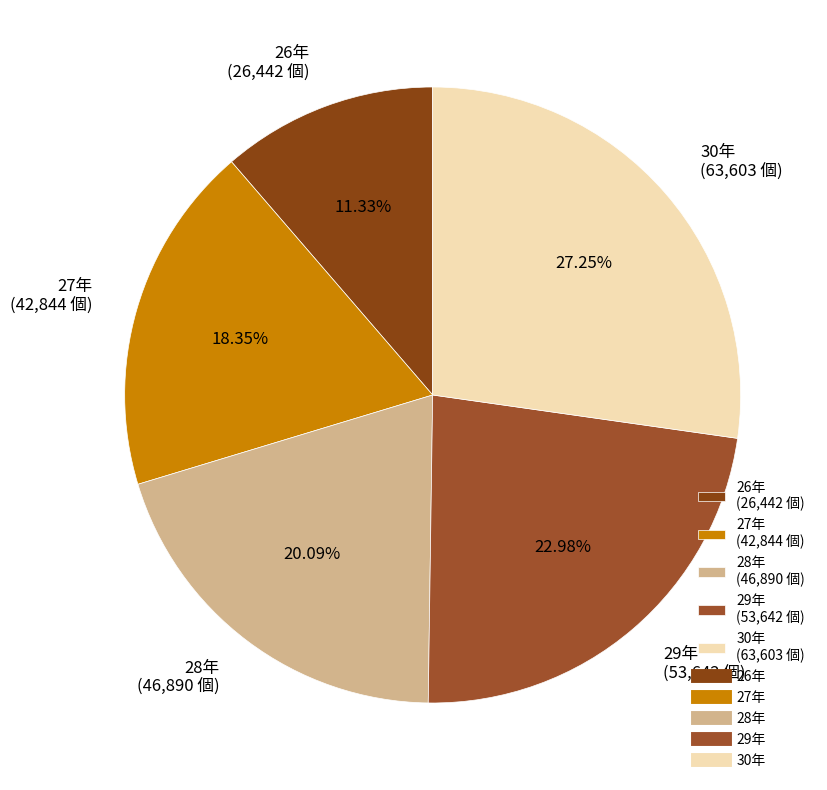

True or false: 29年 accounts for 23% of the total.

True